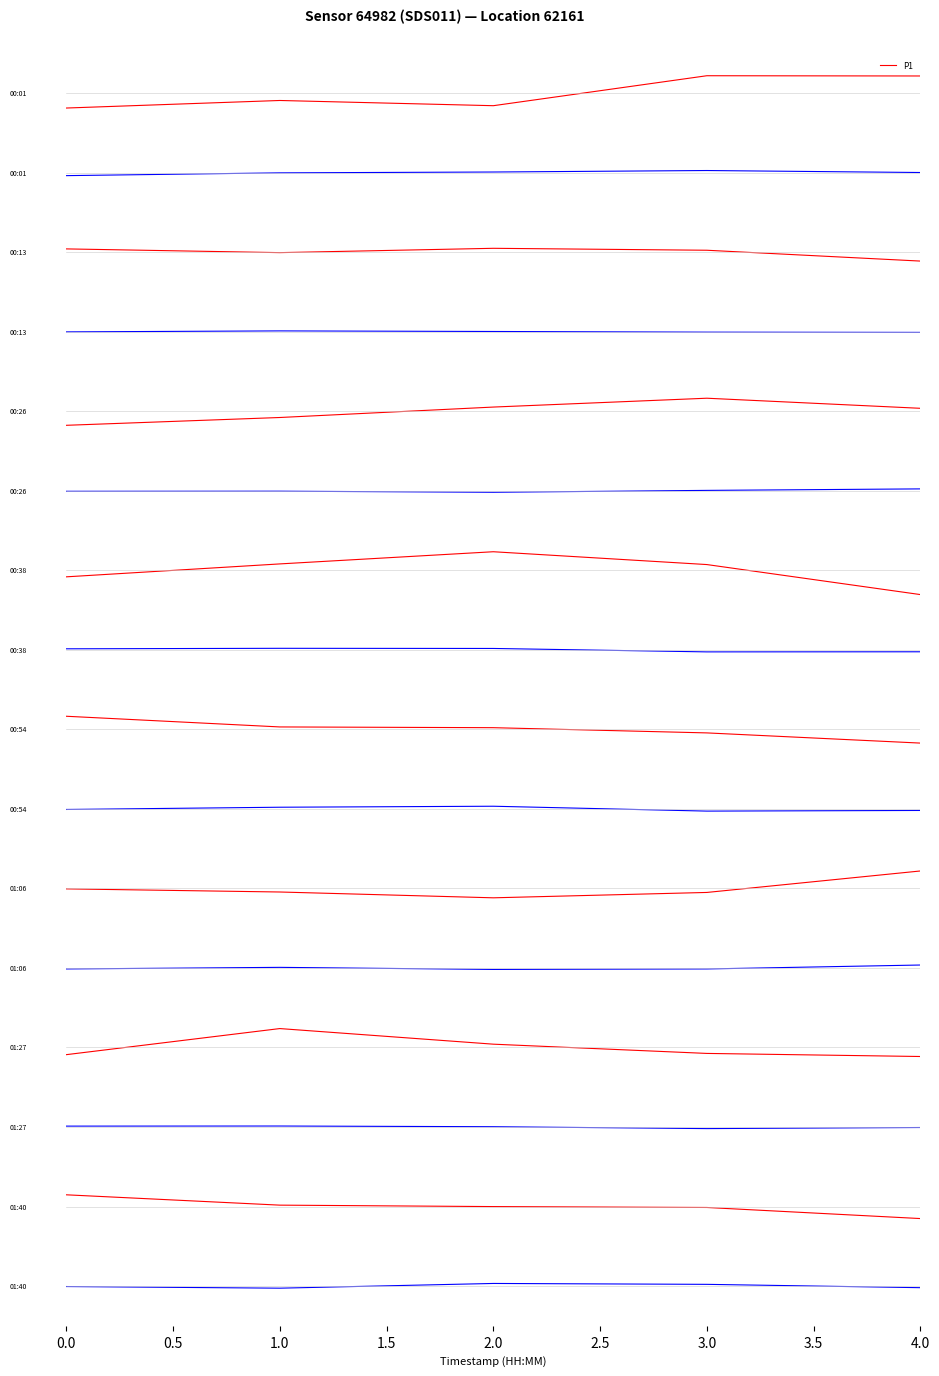

The value of P2 at 4.0 is -0.5. True or false?

False